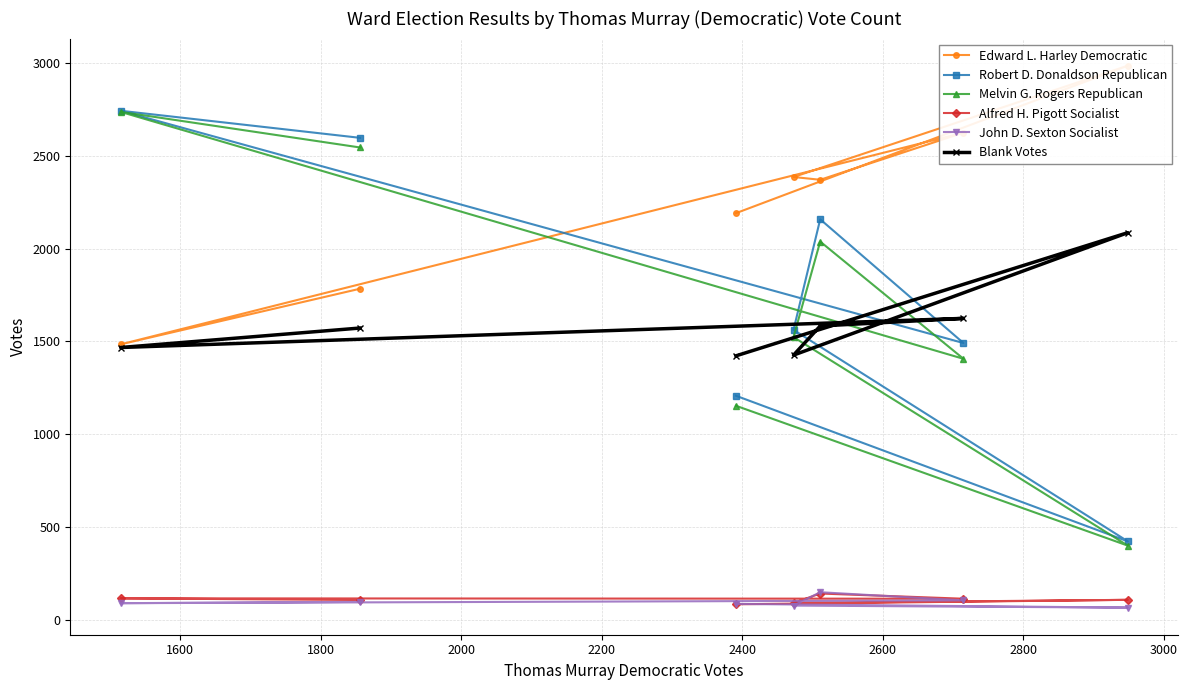

What is the minimum value for Blank Votes?

1422